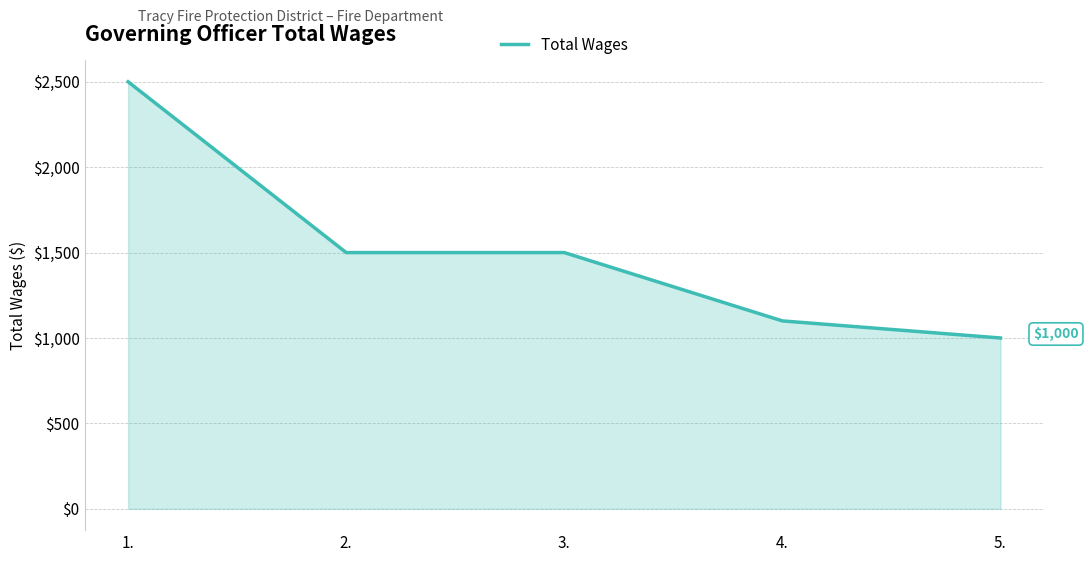

The chart shows a value of 1100 at 4.. True or false?

True